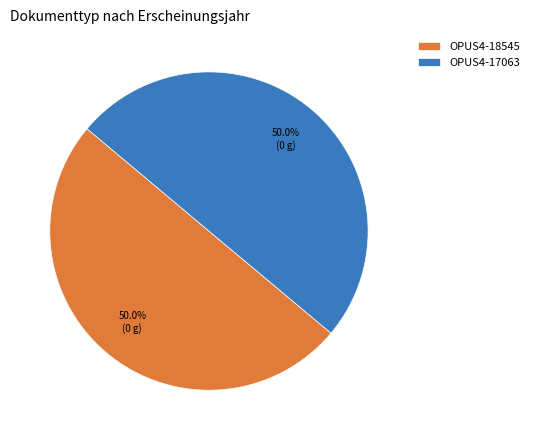

Approximately how many times larger is the value at OPUS4-18545 compared to OPUS4-17063?

1.0